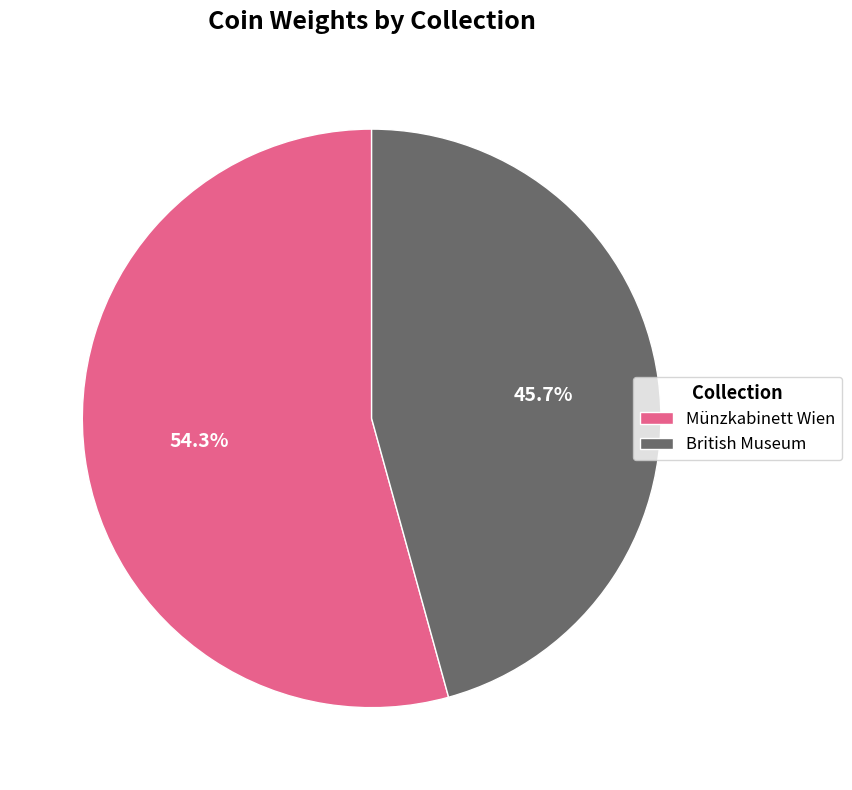

Combined, what portion of the pie is Münzkabinett Wien and British Museum?

100.0%